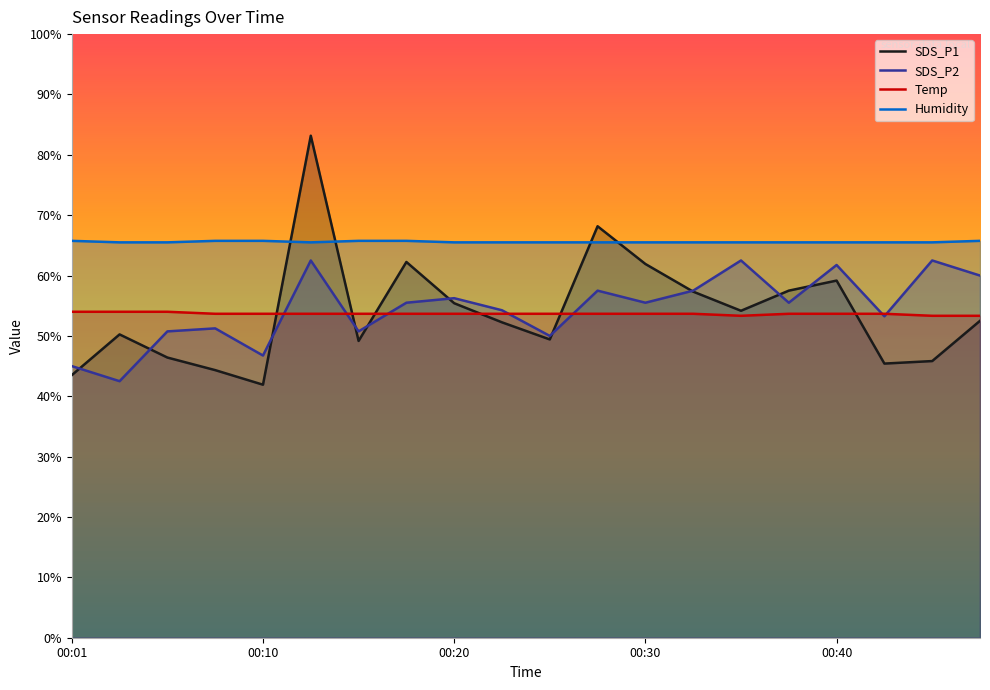

At which category is the sum across all series the highest?

00:13